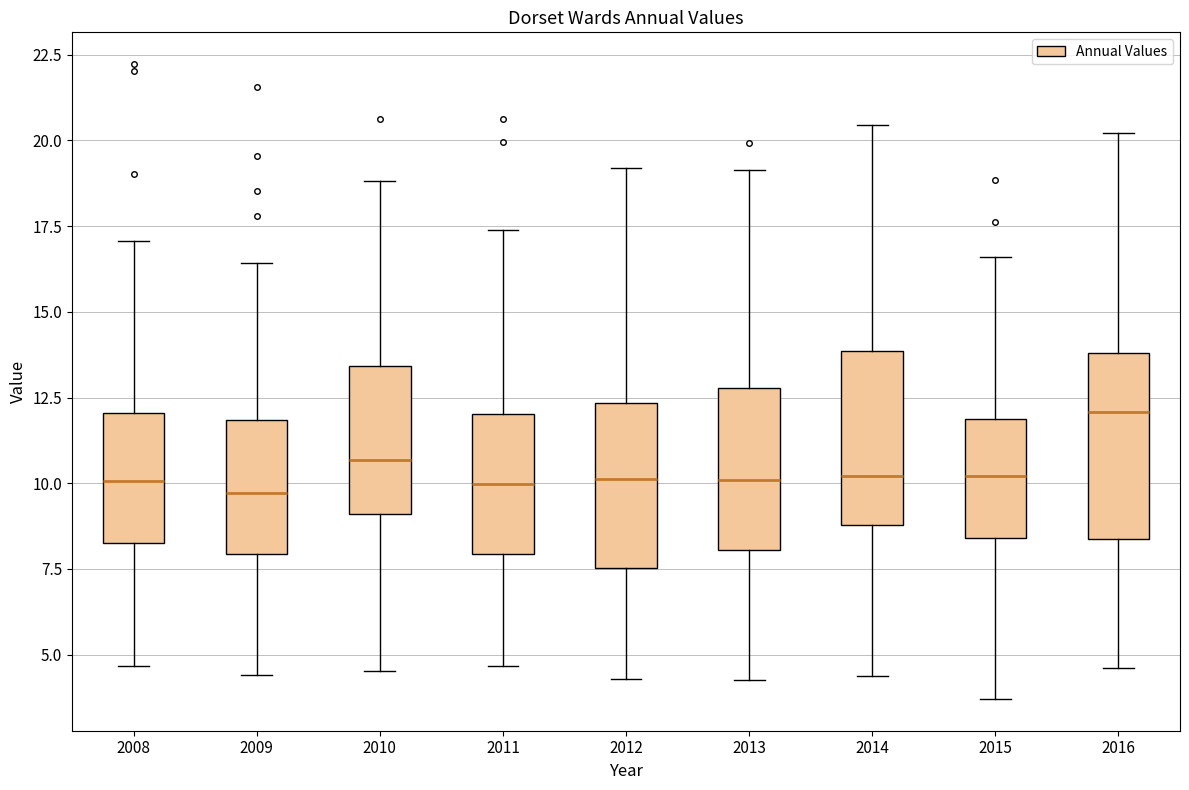

Where is the lower edge of the box at x = 2014 on the y-axis? The values are not printed on the chart, so give them approximately, as read against the axis.

9.0